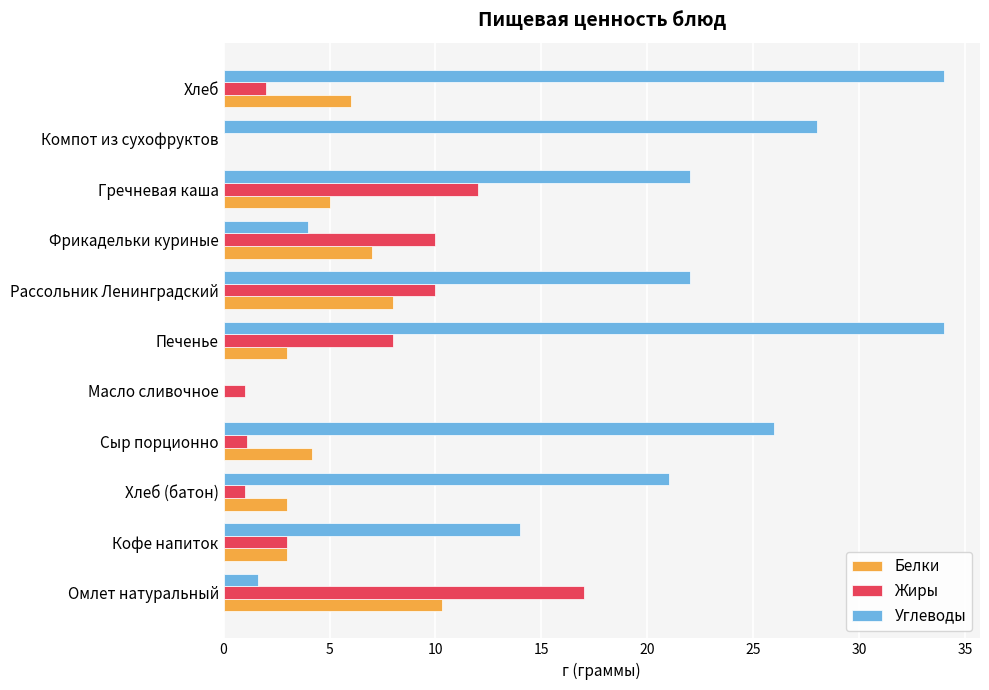

What is the total value across all series at Кофе напиток?

20.0